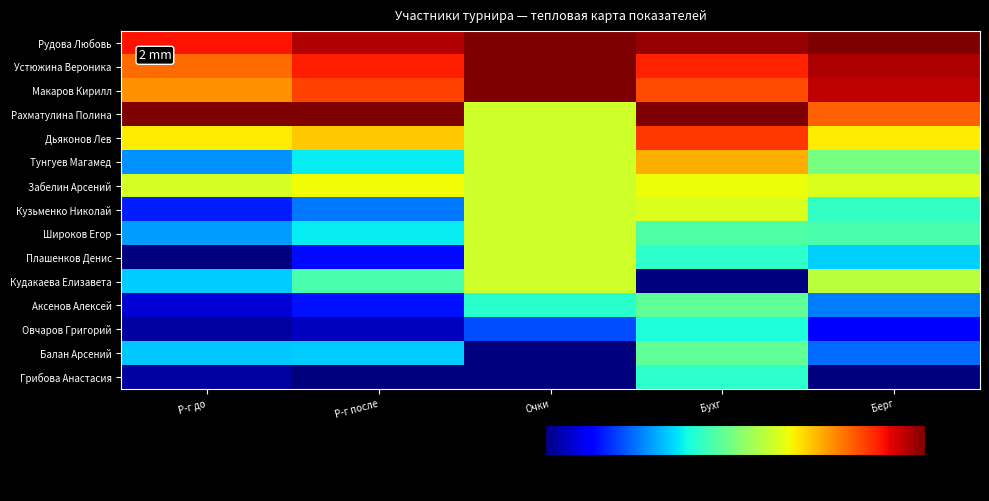

Reading left to right, transcribe all the data shown in this chart.

Рудова Любовь: Р-г до=317.7	Р-г после=319.1	Очки=320.0	Бухг=319.6	Берг=320.0
Устюжина Вероника: Р-г до=315.9	Р-г после=317.5	Очки=320.0	Бухг=317.4	Берг=319.2
Макаров Кирилл: Р-г до=315.1	Р-г после=316.8	Очки=320.0	Бухг=316.6	Берг=318.9
Рахматулина Полина: Р-г до=320.0	Р-г после=320.0	Очки=312.0	Бухг=320.0	Берг=316.2
Дьяконов Лев: Р-г до=313.2	Р-г после=313.9	Очки=312.0	Бухг=317.0	Берг=313.2
Тунгуев Магамед: Р-г до=305.4	Р-г после=307.1	Очки=312.0	Бухг=314.5	Берг=309.9
Забелин Арсений: Р-г до=312.2	Р-г после=312.9	Очки=312.0	Бухг=312.8	Берг=312.3
Кузьменко Николай: Р-г до=303.1	Р-г после=304.9	Очки=312.0	Бухг=312.3	Берг=308.2
Широков Егор: Р-г до=305.6	Р-г после=307.1	Очки=312.0	Бухг=308.9	Берг=308.8
Плашенков Денис: Р-г до=300.0	Р-г после=302.7	Очки=312.0	Бухг=308.1	Берг=306.6
Кудакаева Елизавета: Р-г до=306.5	Р-г после=308.8	Очки=312.0	Бухг=300.0	Берг=311.5
Аксенов Алексей: Р-г до=301.5	Р-г после=302.8	Очки=308.0	Бухг=309.4	Берг=304.9
Овчаров Григорий: Р-г до=300.6	Р-г после=301.1	Очки=304.0	Бухг=307.7	Берг=302.2
Балан Арсений: Р-г до=306.4	Р-г после=306.5	Очки=300.0	Бухг=309.4	Берг=304.7
Грибова Анастасия: Р-г до=300.6	Р-г после=300.0	Очки=300.0	Бухг=308.1	Берг=300.0